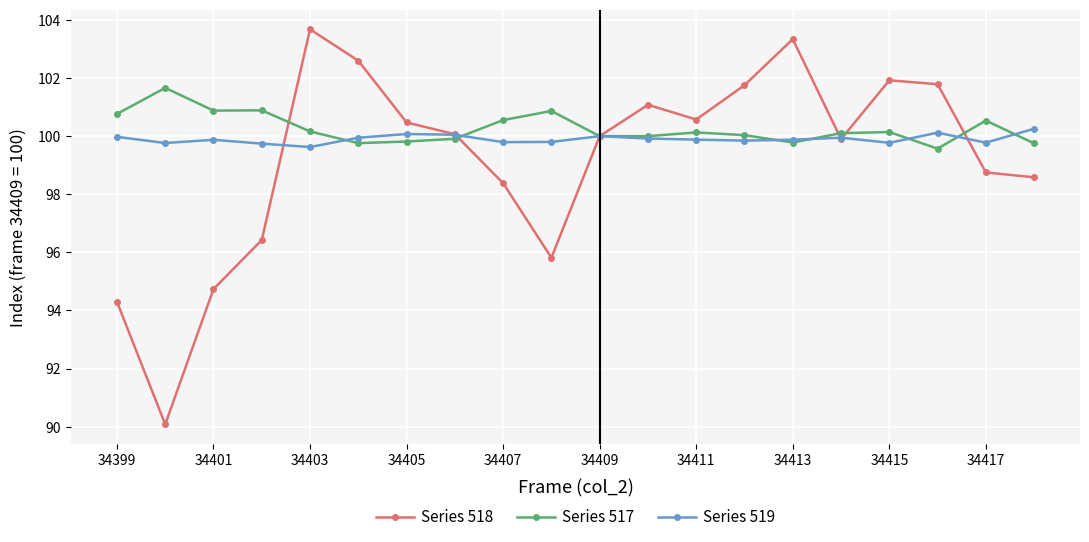

Which series has the largest range (max minus min)?

Series 518